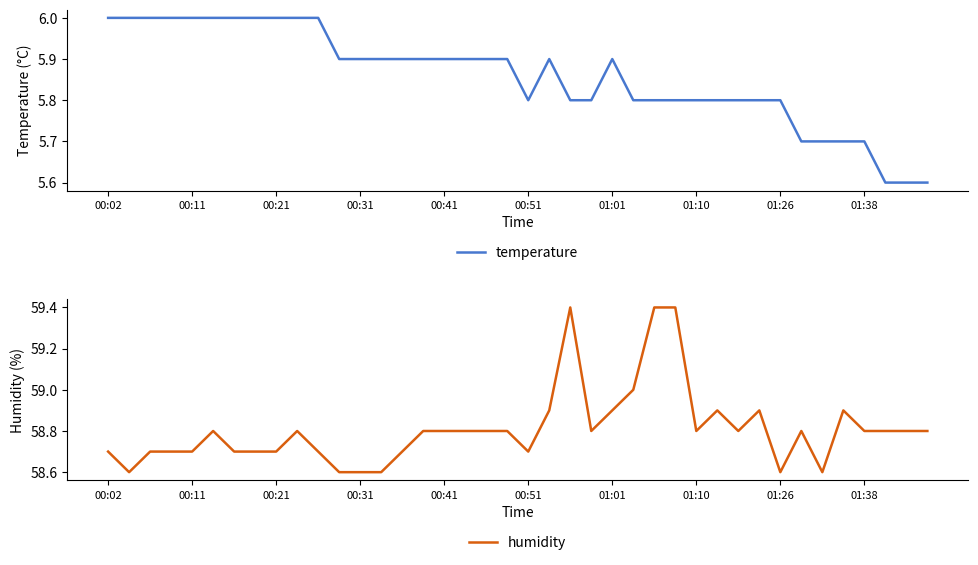

Which series has the widest spread of values?

humidity